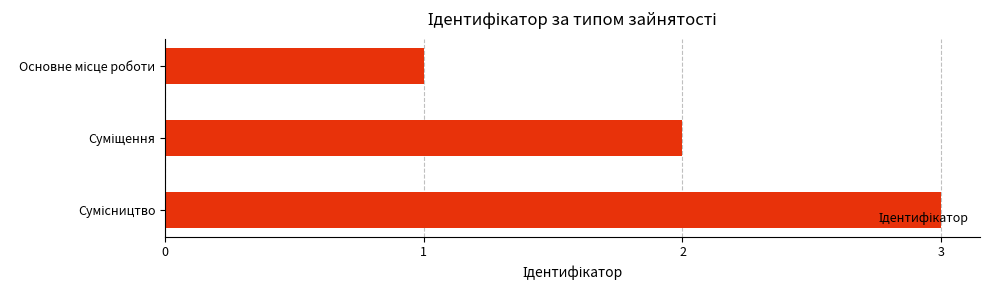

What is the greatest value displayed?

3